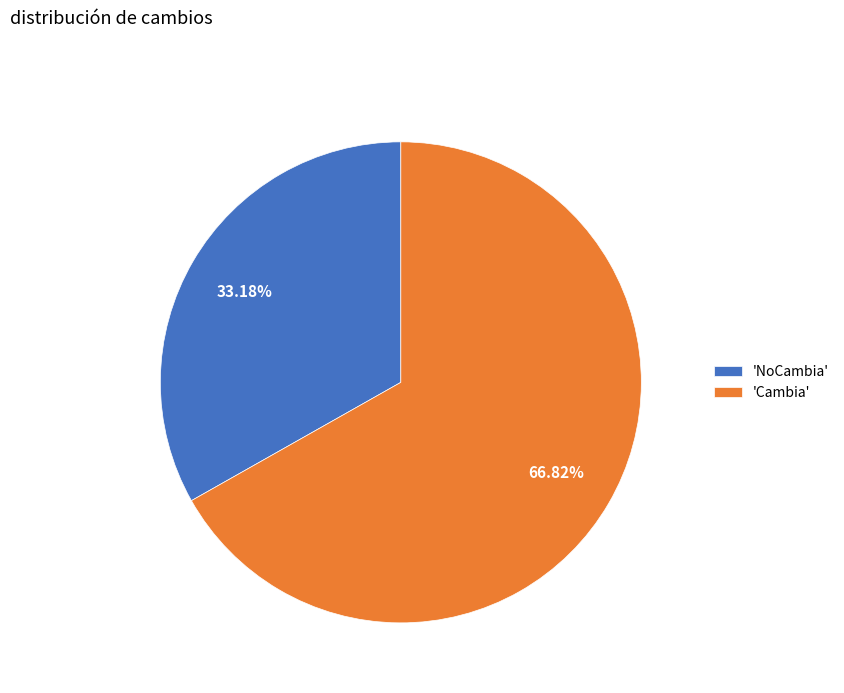

Rank the categories by value from highest to lowest.

'Cambia', 'NoCambia'